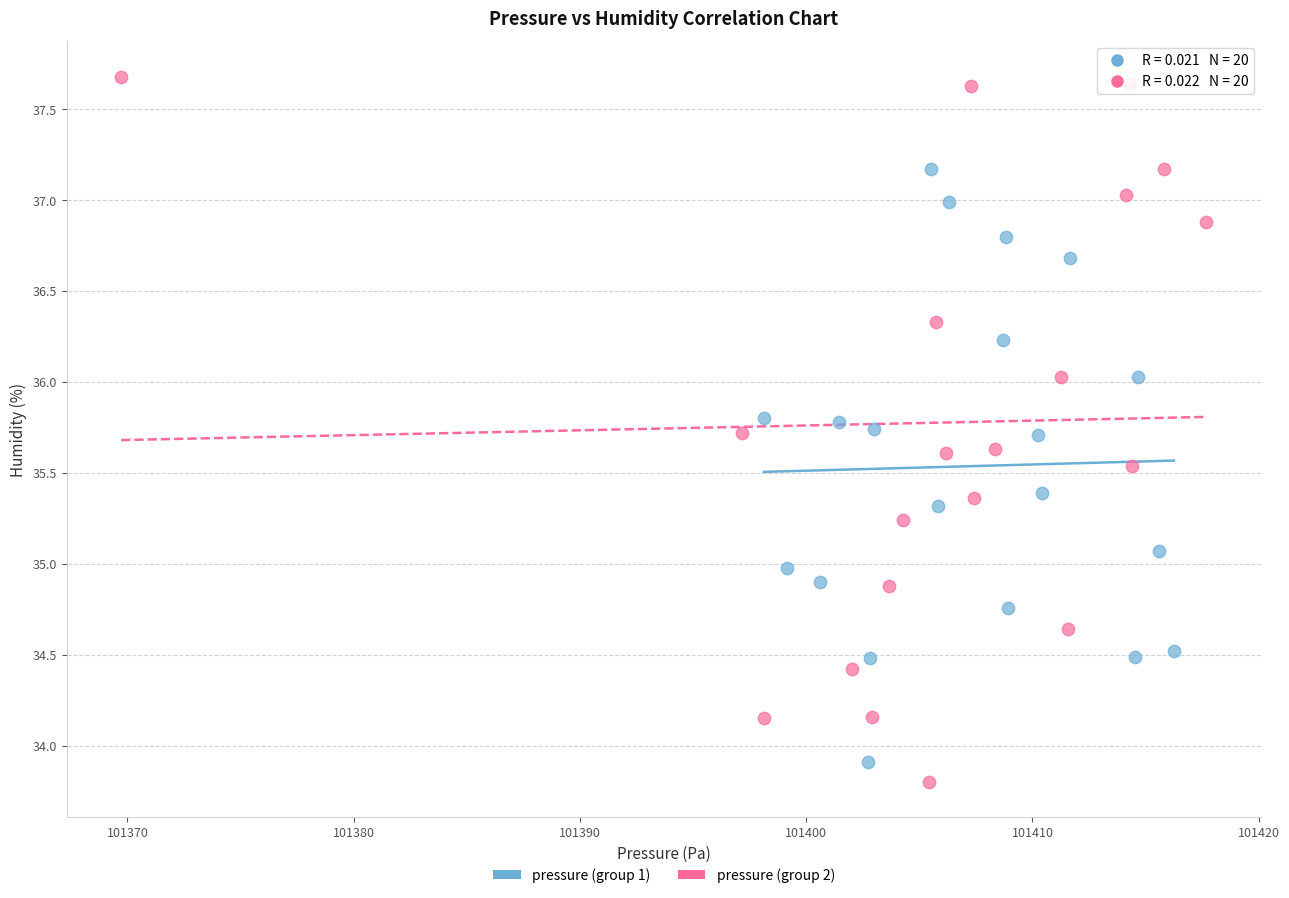

What are all the series names shown in the legend?

pressure (group 1), pressure (group 2)